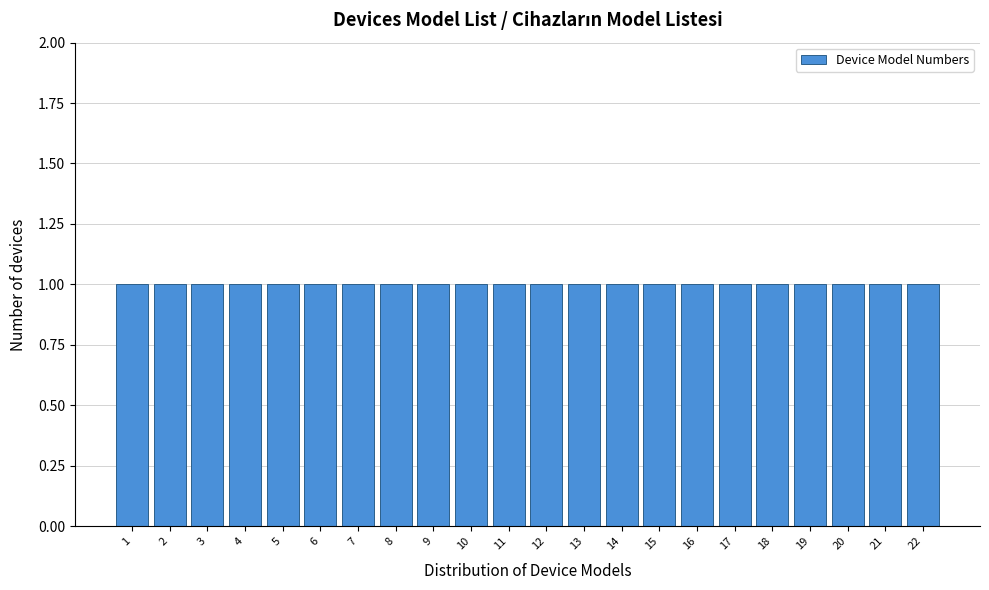

Reading left to right, list every bar in this chart as the range it spans on the x-axis followed by its height. The values are not printed on the chart, so give them approximately, as read against the axis.

0.5 to 1.5: 1
1.5 to 2.5: 1
2.5 to 3.5: 1
3.5 to 4.5: 1
4.5 to 5.5: 1
5.5 to 6.5: 1
6.5 to 7.5: 1
7.5 to 8.5: 1
8.5 to 9.5: 1
9.5 to 10.5: 1
10.5 to 11.5: 1
11.5 to 12.5: 1
12.5 to 13.5: 1
13.5 to 14.5: 1
14.5 to 15.5: 1
15.5 to 16.5: 1
16.5 to 17.5: 1
17.5 to 18.5: 1
18.5 to 19.5: 1
19.5 to 20.5: 1
20.5 to 21.5: 1
21.5 to 22.5: 1